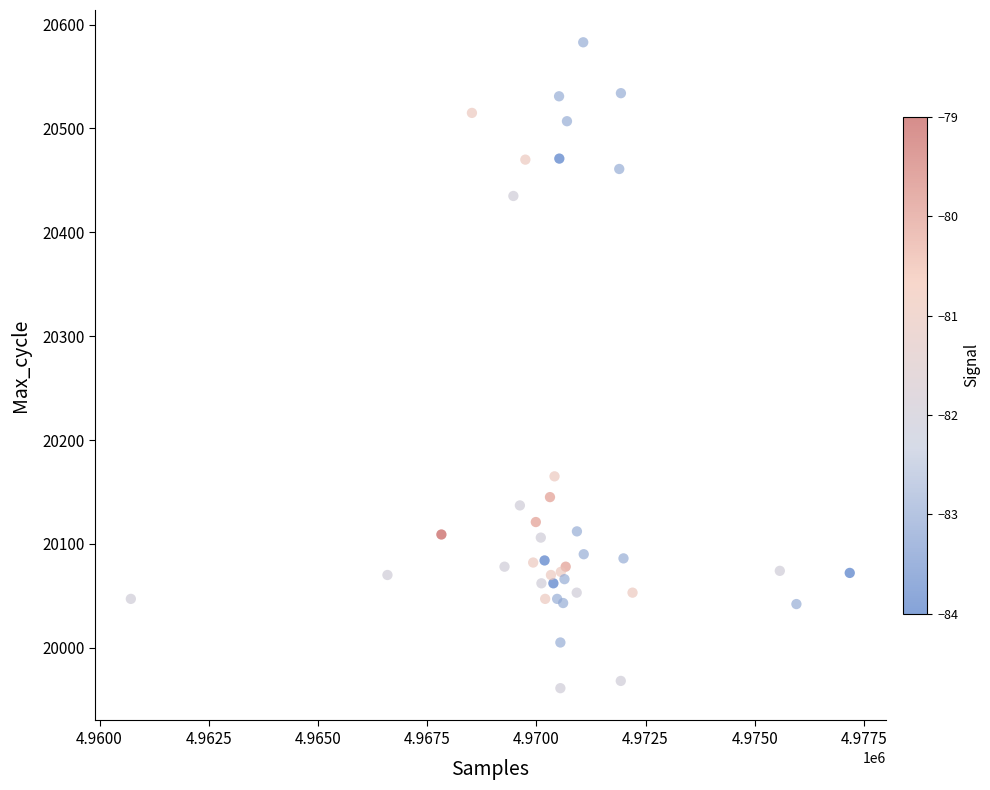

What Y value in the scatter plot is closest to 20272?

20165